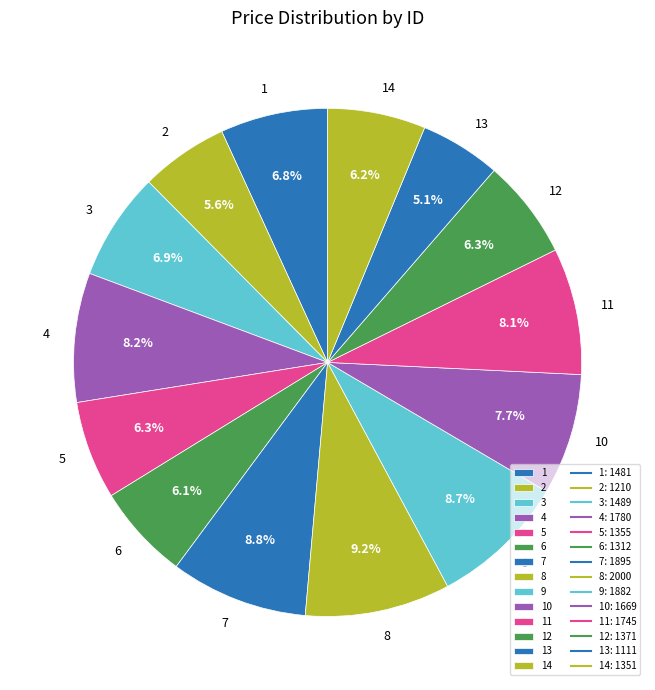

Is it true that 3 is 7% of the pie?

True